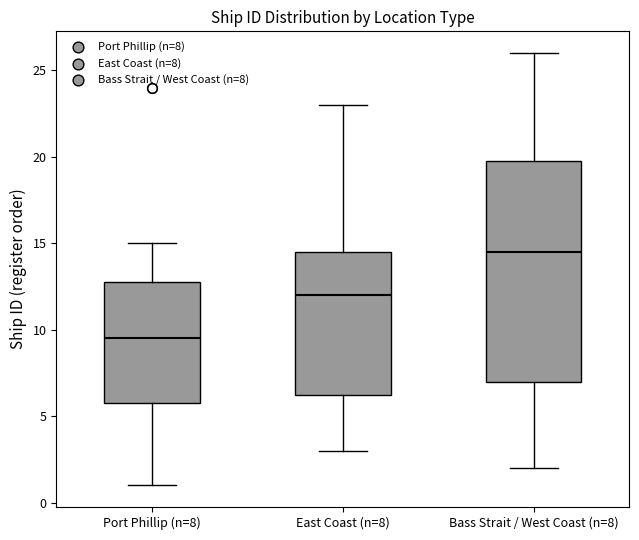

Reading left to right, transcribe this box plot: for each box, give where its median line is, the range the box spans, and where its two whiskers end, as read against the y-axis. The values are not printed on the chart, so give them approximately, as read against the axis.

Port Phillip (n=8): median 9.5, box 6.0 to 13.0, whiskers 1.0 to 15.0
East Coast (n=8): median 12.0, box 6.5 to 14.5, whiskers 3.0 to 23.0
Bass Strait / West Coast (n=8): median 14.5, box 7.0 to 20.0, whiskers 2.0 to 26.0